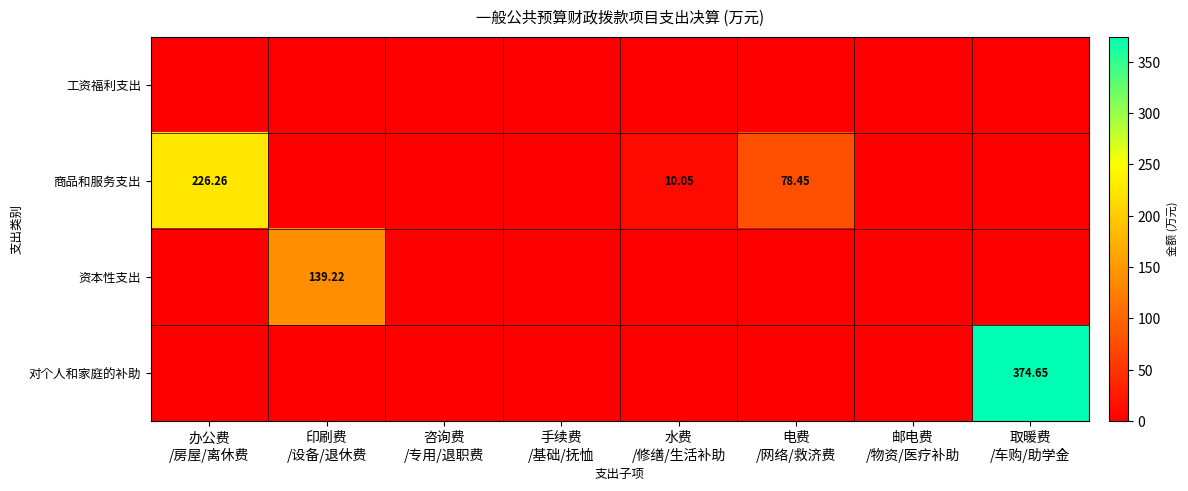

Which series has the widest spread of values?

对个人和家庭的补助